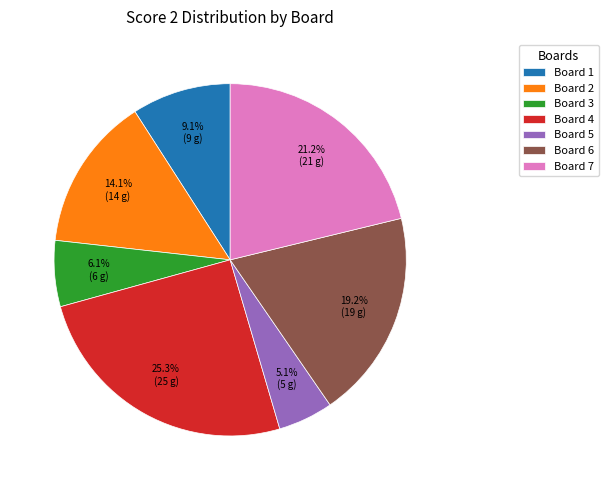

Which category has the smallest portion of the pie?

Board 5